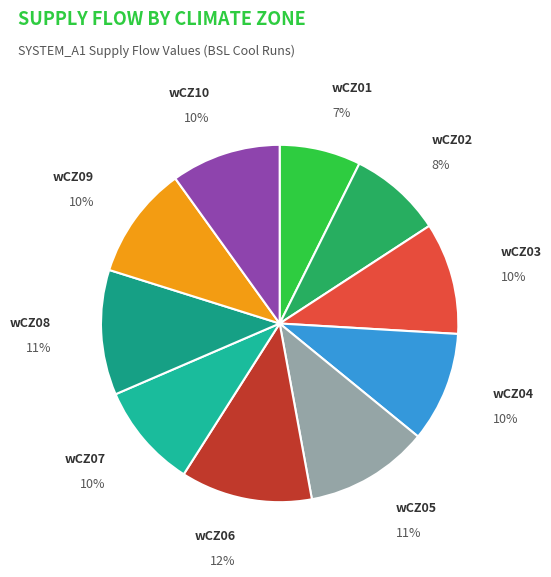

How many segments does this pie chart have?

10